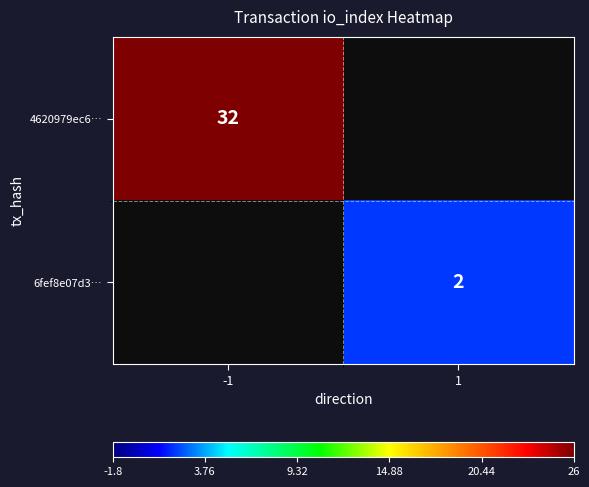

How many distinct data groups are displayed?

2